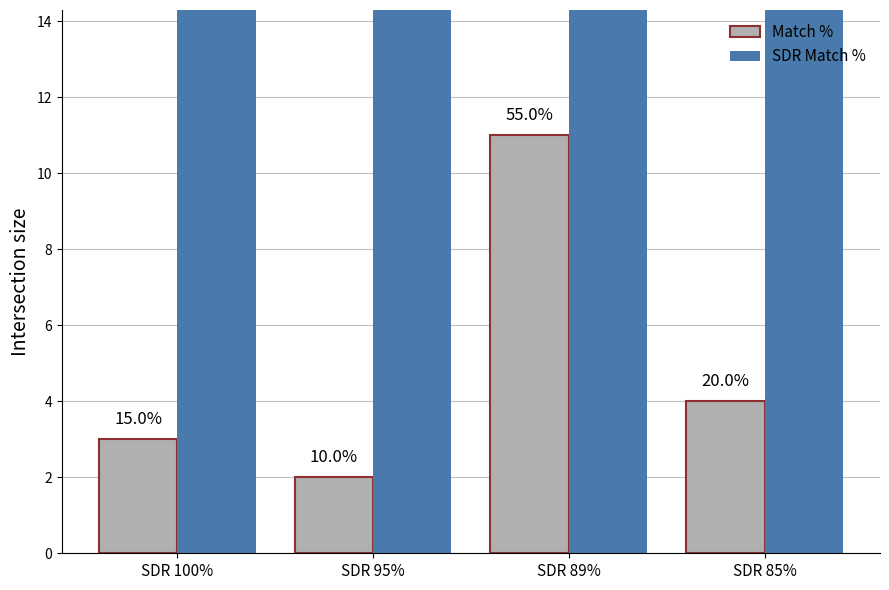

At which label does Match % reach its peak?

SDR 89%